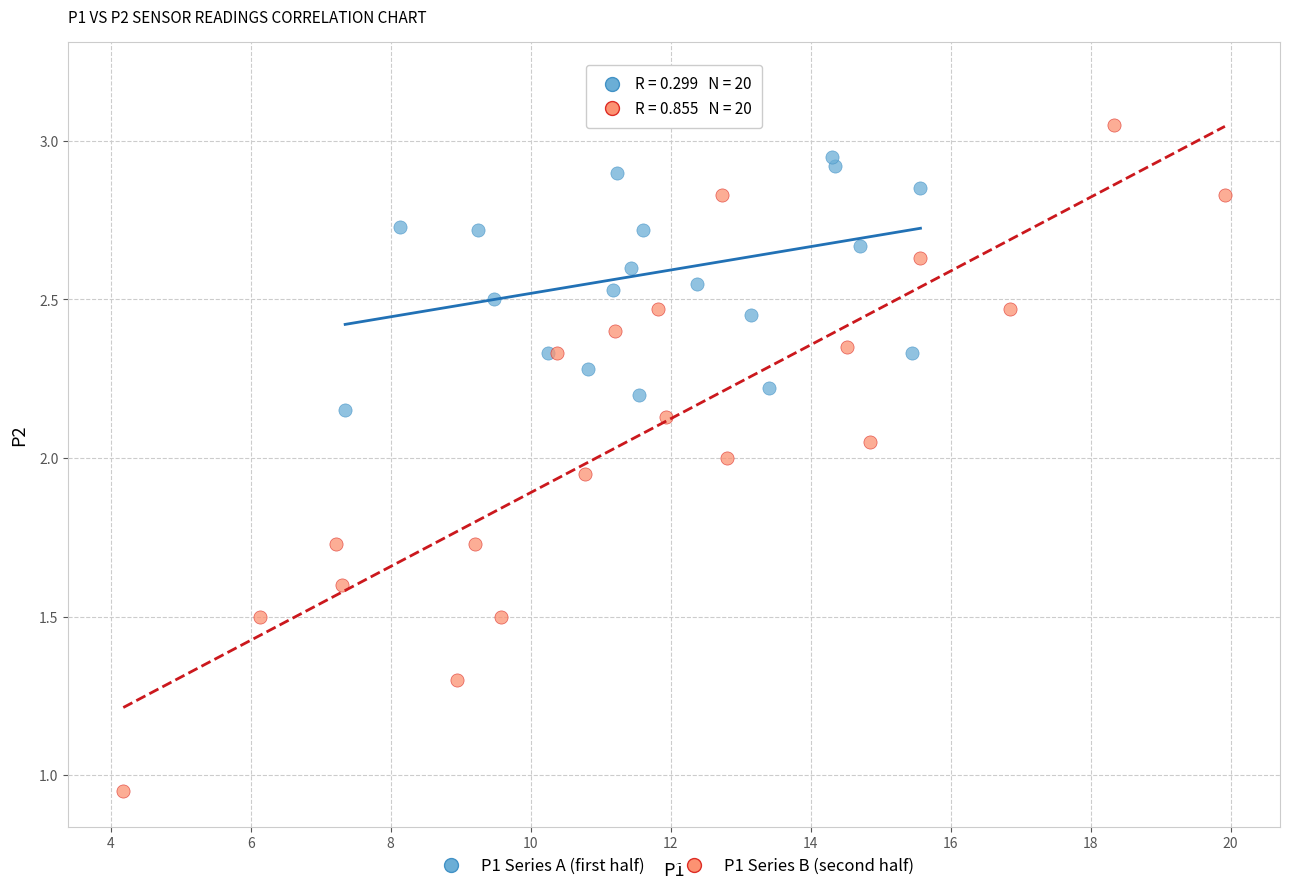

Which series contains the lowest Y value?

P1 Series B (second half)